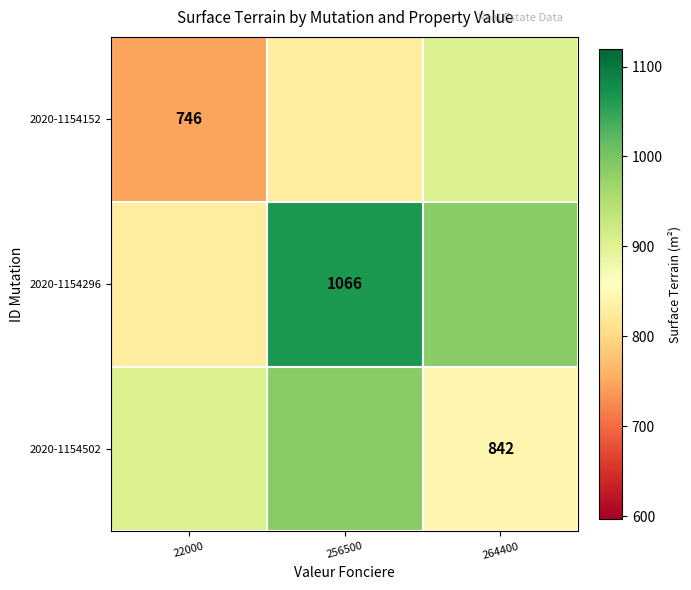

Is it true that 2020-1154152 equals 1218 at 22000?

False